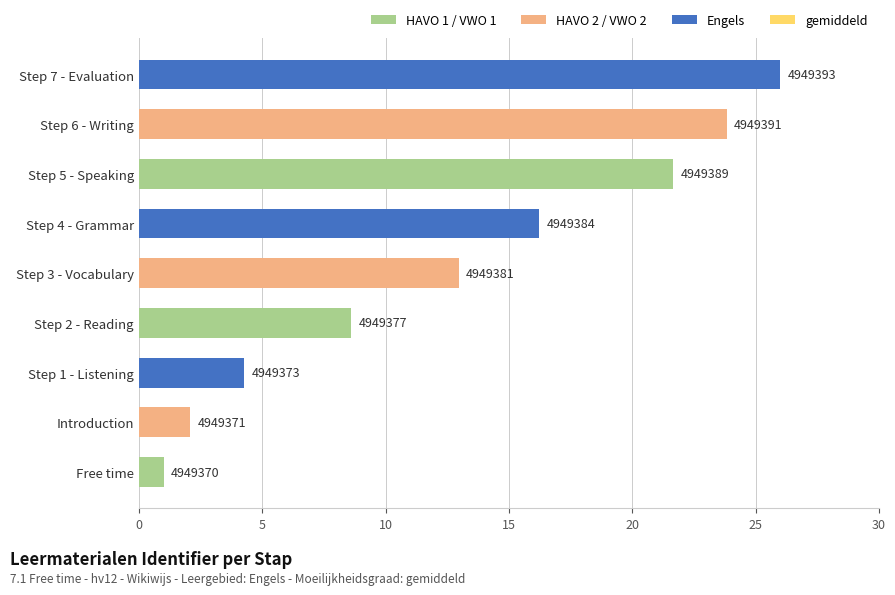

How many bars are there in total?

9